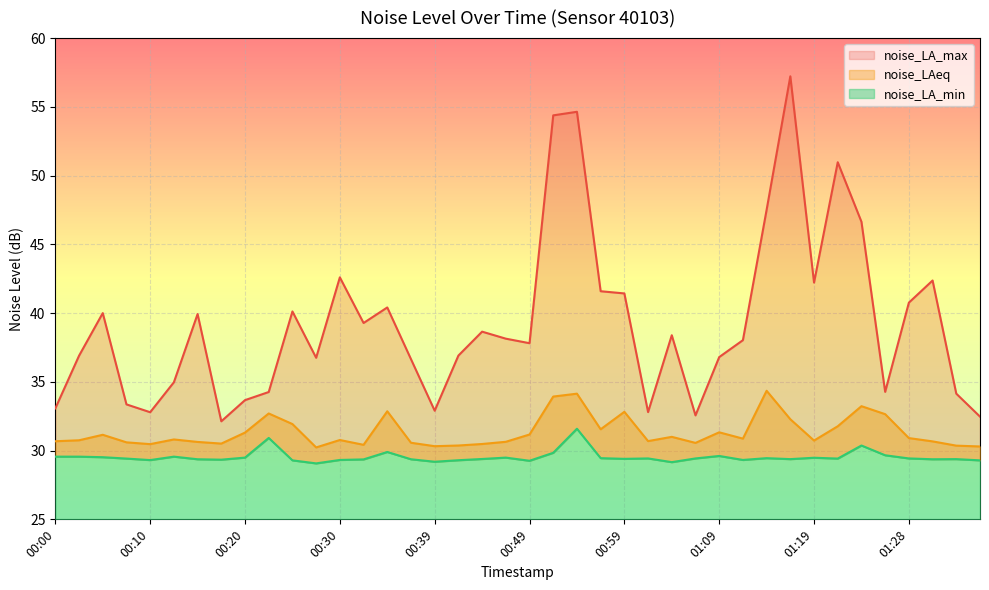

Which has a higher value, 01:26 or 00:52?

00:52